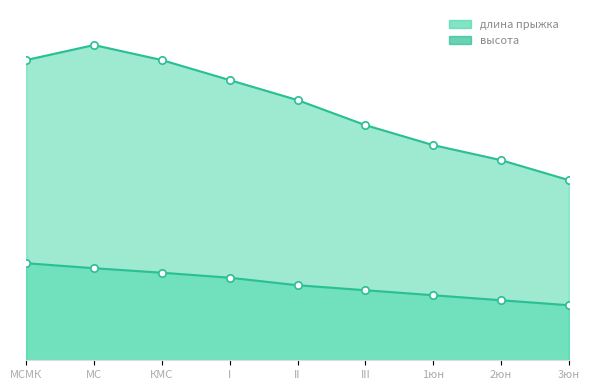

Is the value of высота at 1юн greater than the value of длина прыжка at МСМК?

No